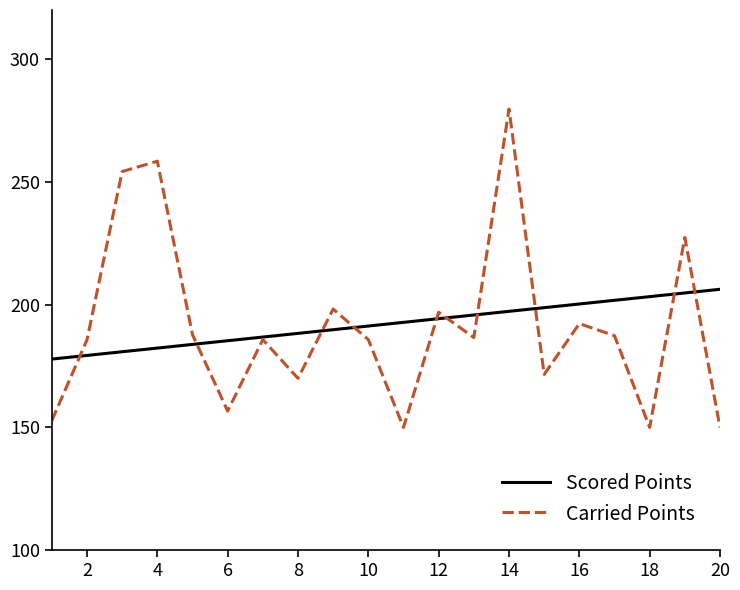

Rank the series by their maximum value, from highest to lowest.

Carried Points, Scored Points